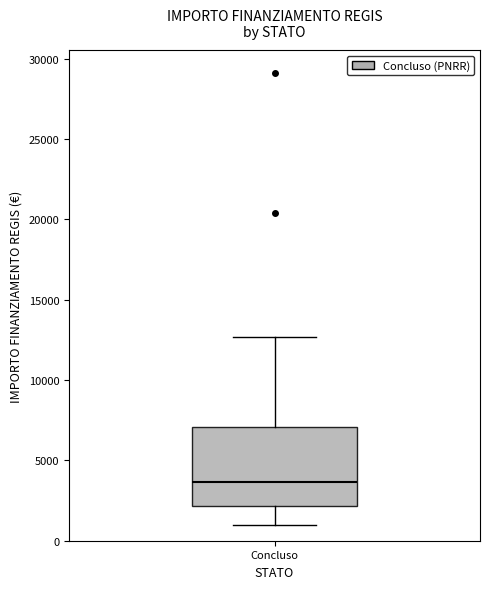

Read this box plot against the y-axis: the position of the median line, the range covered by the box, and the ends of both whiskers. The values are not printed on the chart, so give them approximately, as read against the axis.

median 3500, box 2000 to 7000, whiskers 1000 to 12500